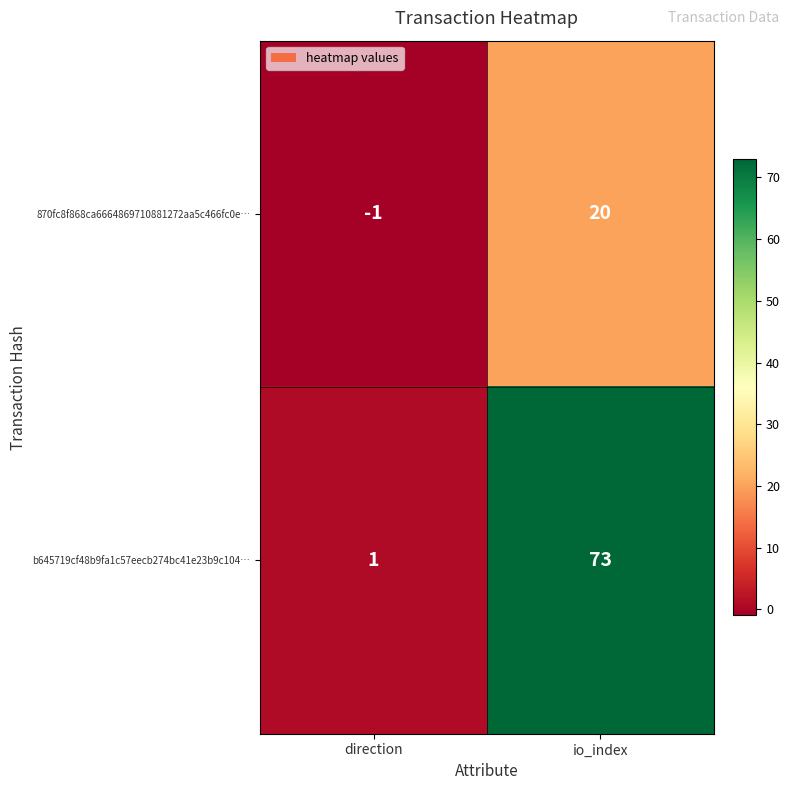

Which series has the largest total across all categories?

b645719cf48b9fa1c57eecb274bc41e23b9c104…